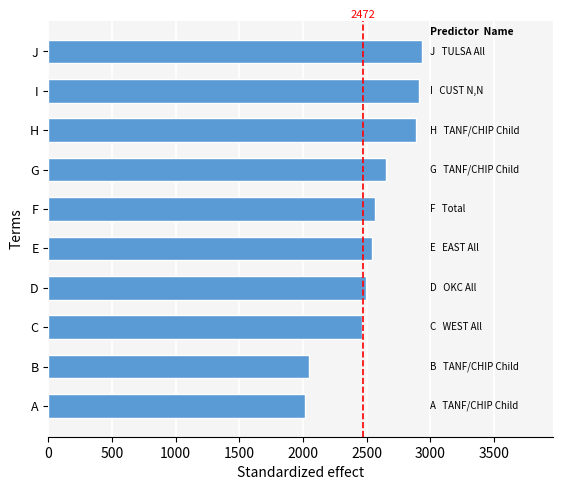

What is the average value?

2553.7